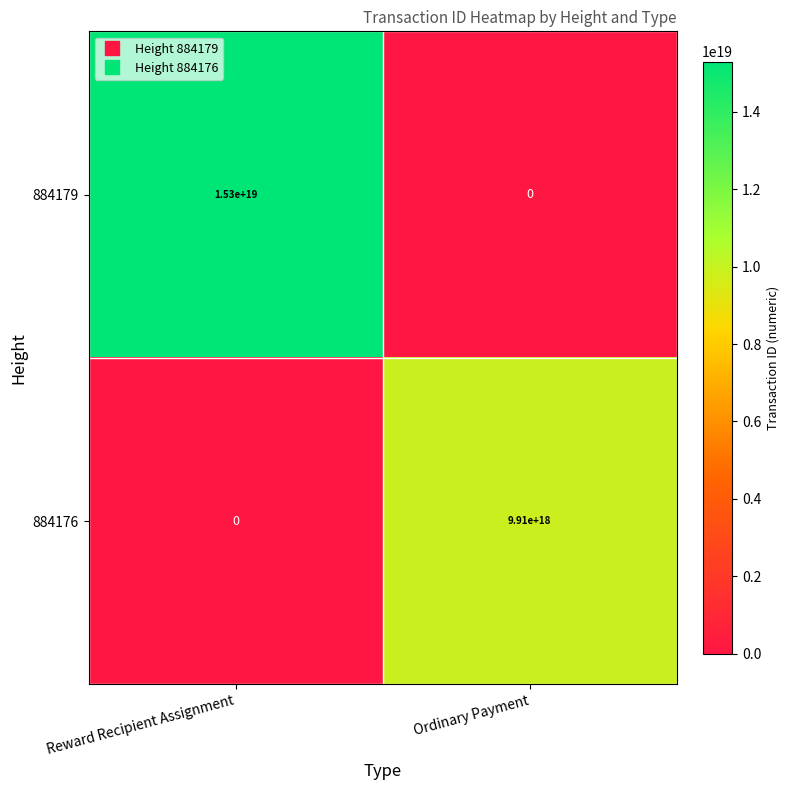

Which series has the largest total across all categories?

884179